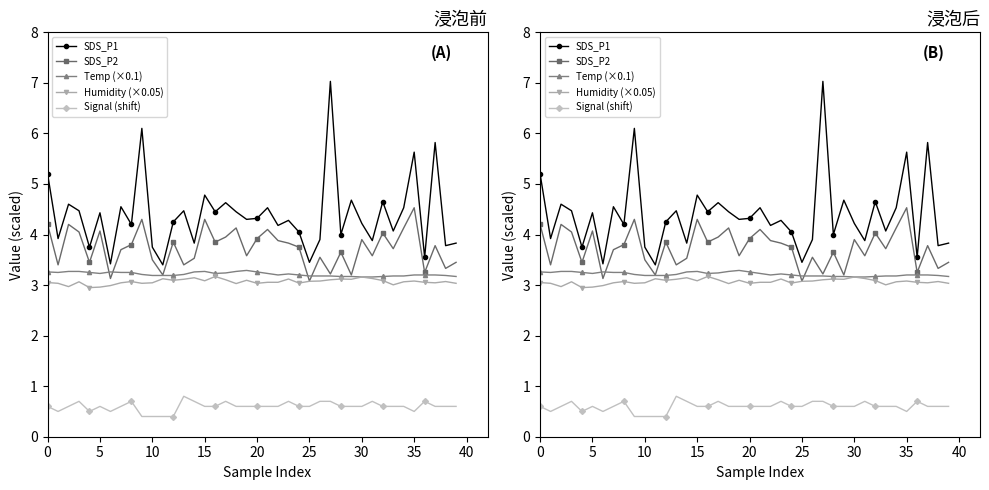

Is it true that Humidity (×0.05) equals 5.4 at 35?

False